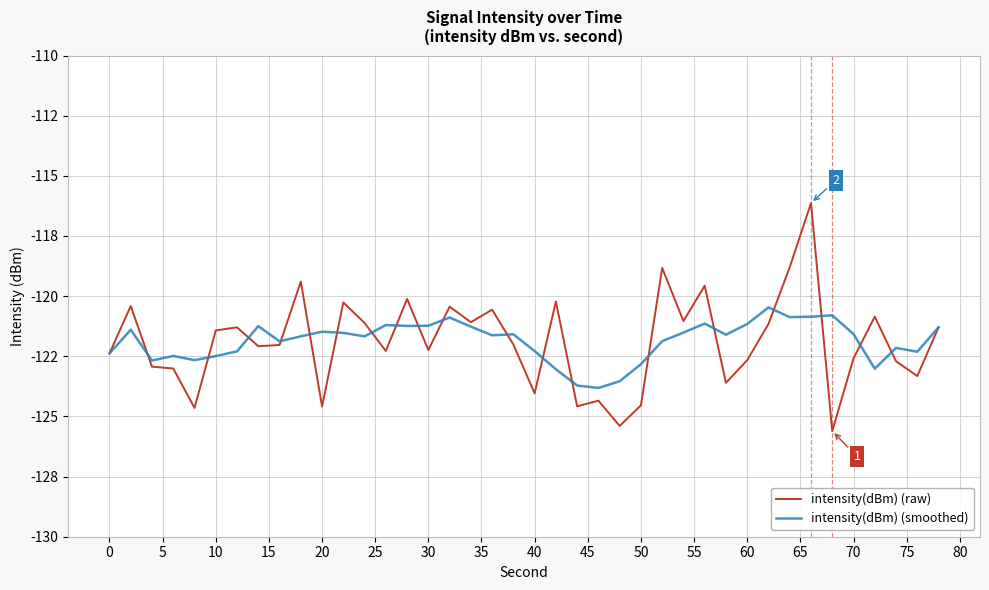

Is this an area chart (filled region under the line)?

No